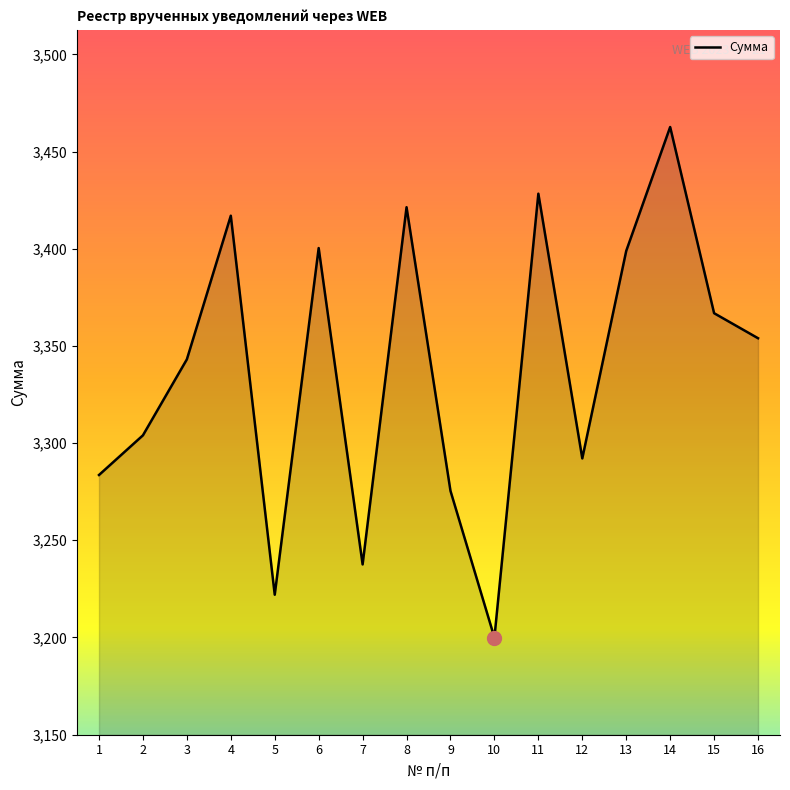

What is the sum of all values?

53406.7